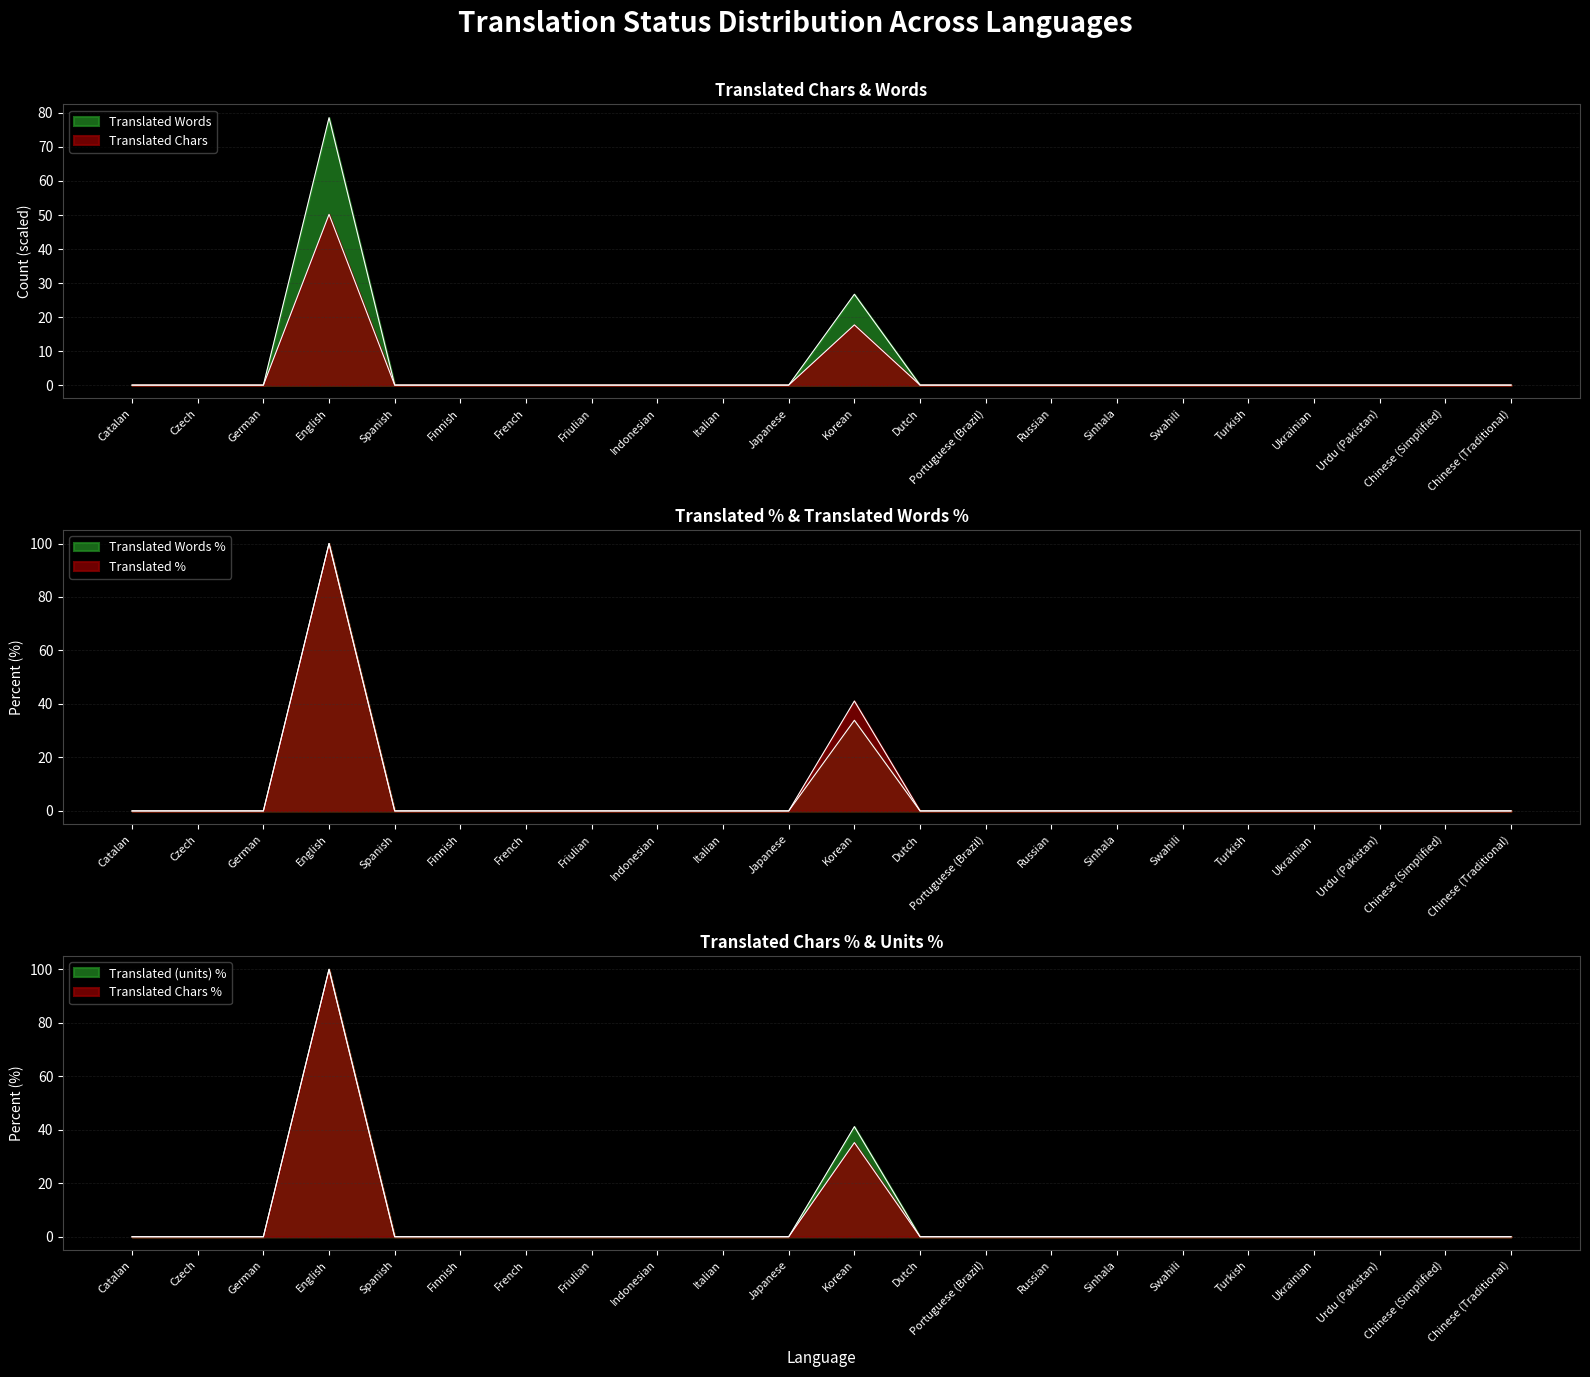

True or false: translated_words_percent and translated_chars cross at least once.

False